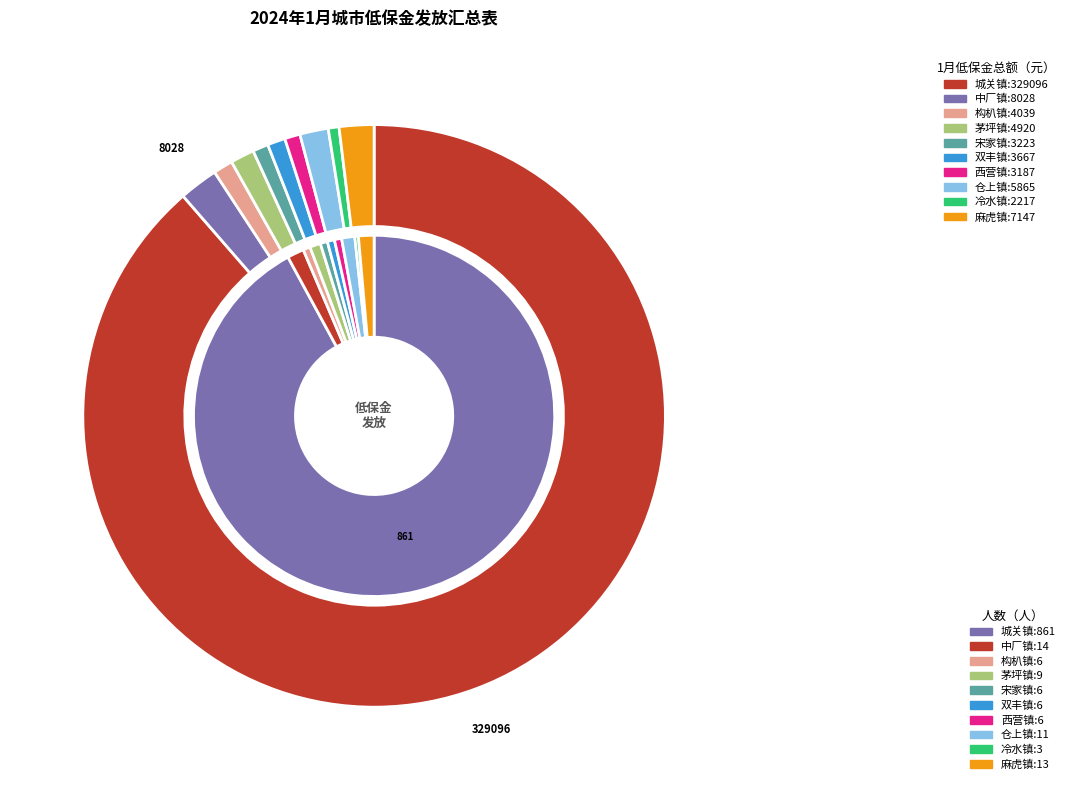

Which category accounts for the majority?

城关镇